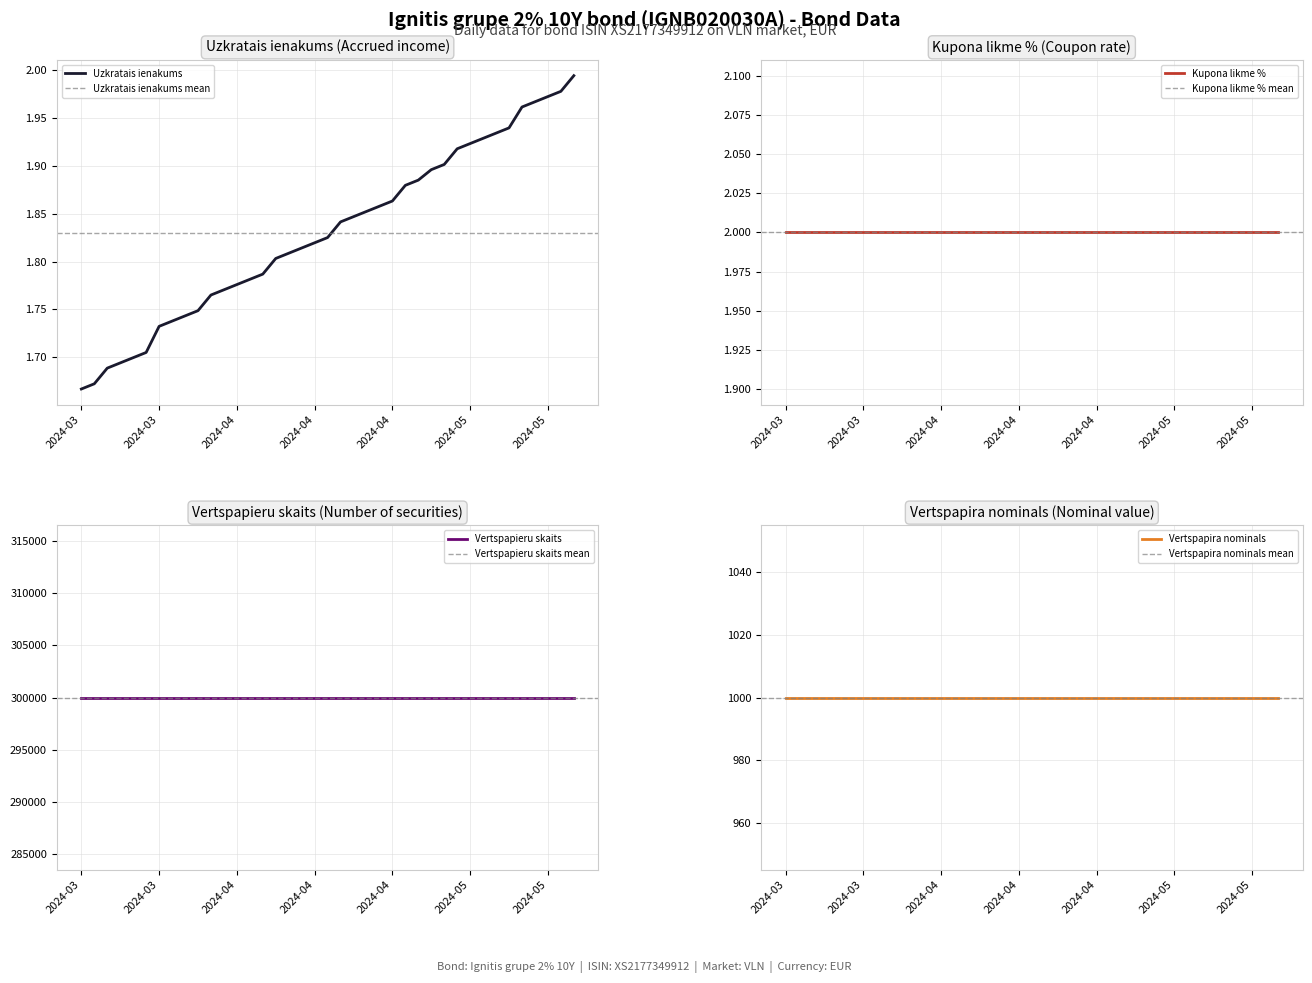

Reading left to right, extract all data points from this chart.

1.7	1.7	1.7	1.7	1.7	1.7	1.7	1.7	1.7	1.7	1.8	1.8	1.8	1.8	1.8	1.8	1.8	1.8	1.8	1.8	1.8	1.8	1.9	1.9	1.9	1.9	1.9	1.9	1.9	1.9	1.9	1.9	1.9	1.9	2.0	2.0	2.0	2.0	2.0